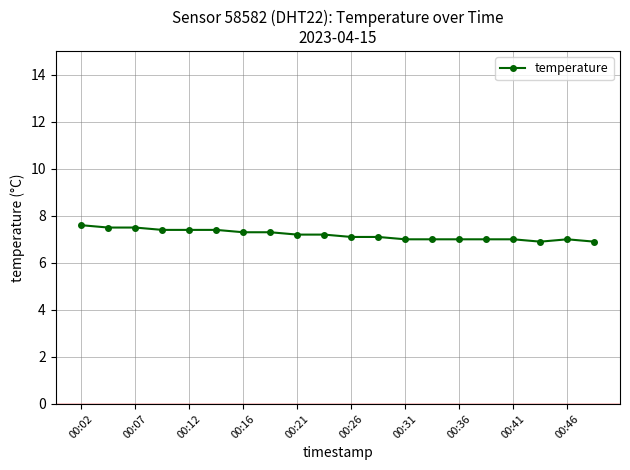

Does the chart display data point markers on the line(s)?

Yes